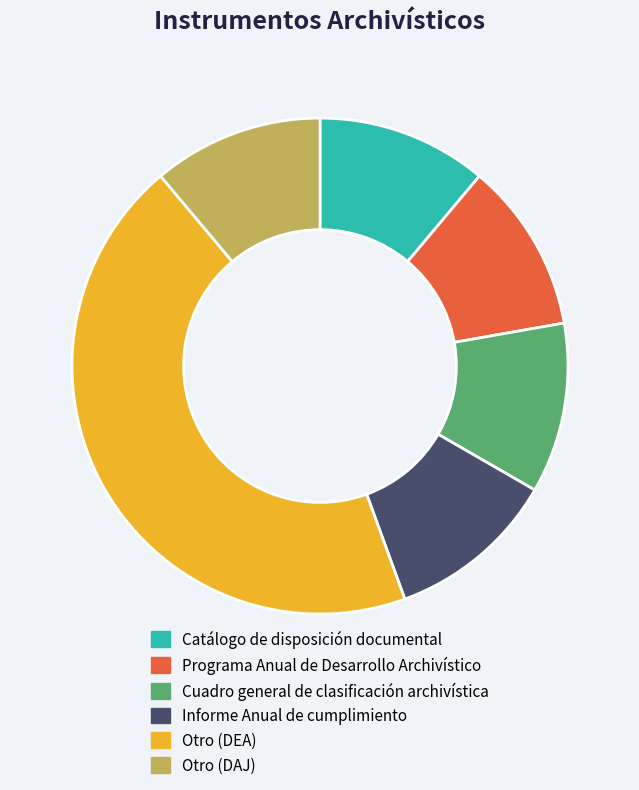

Is there any slice that represents more than half of the pie?

No